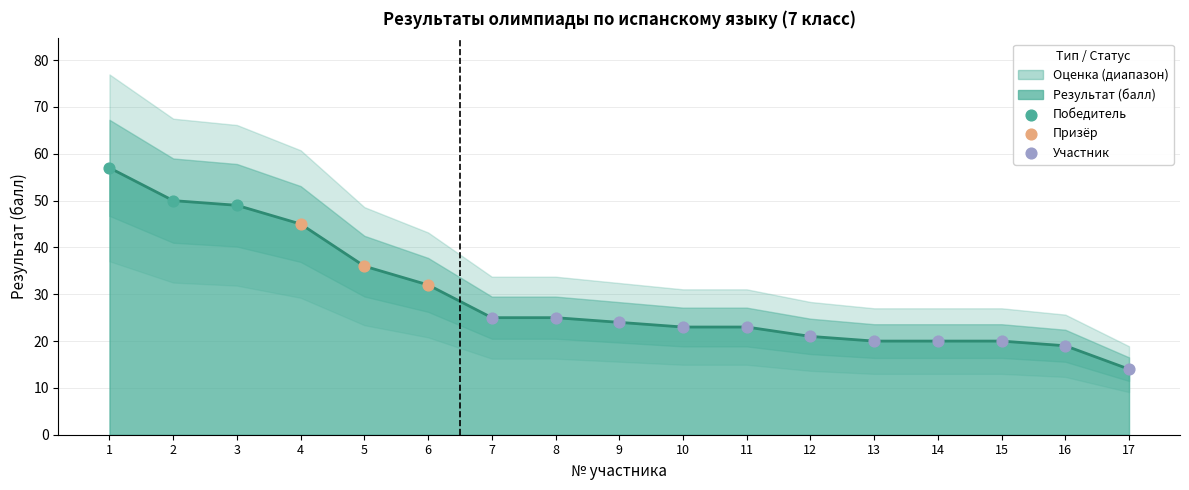

Which has a higher value, 3 or 8?

3